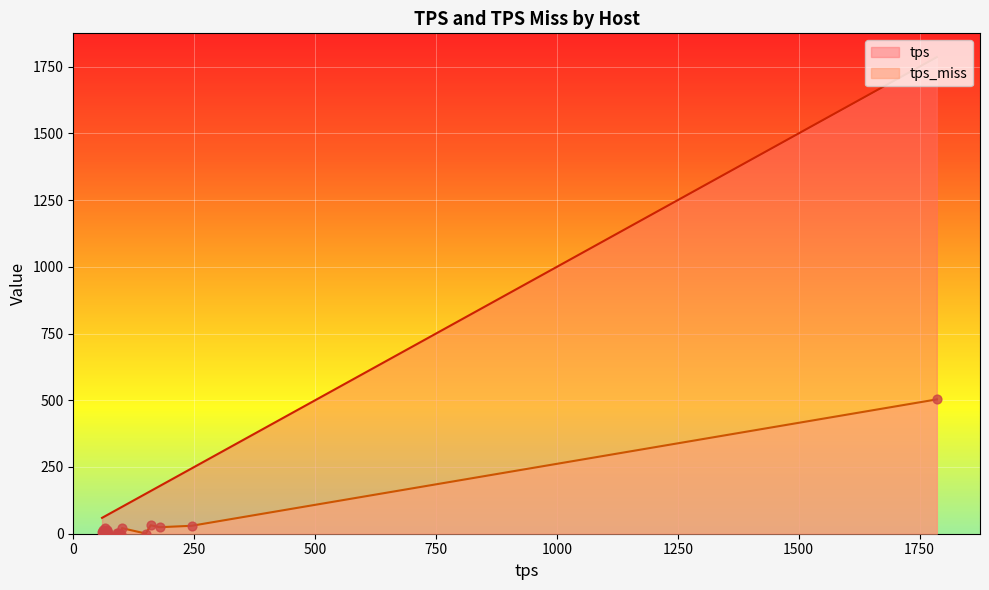

At which category is the sum across all series the highest?

openstreetmap.org